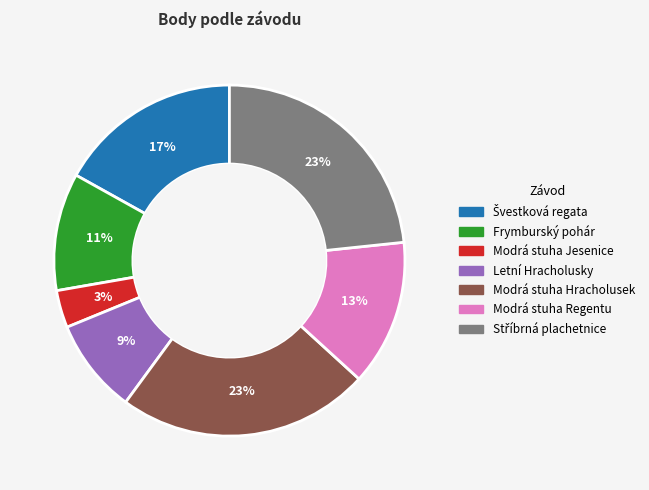

Is it true that Modrá stuha Regentu is 13% of the pie?

True